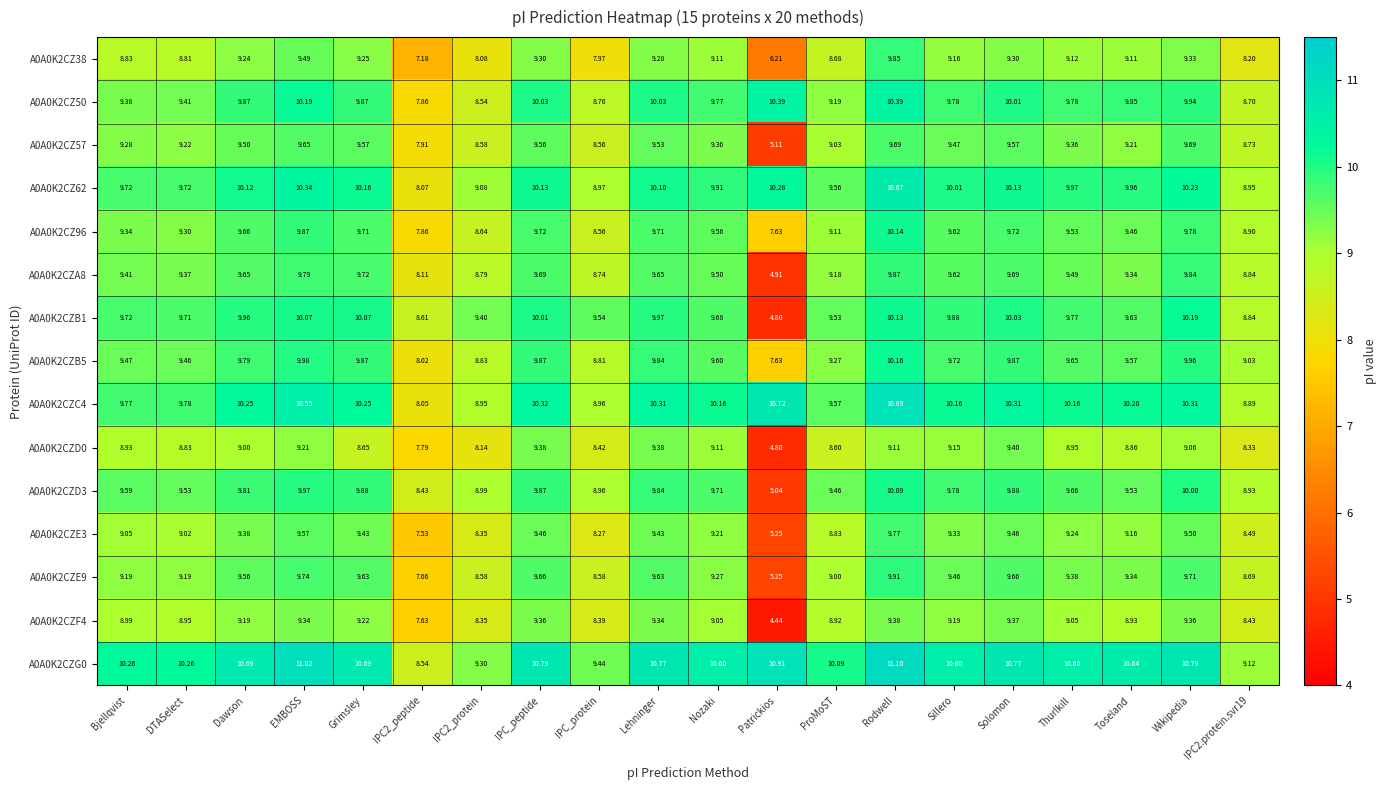

Which label corresponds to the smallest value in the chart?

Patrickios